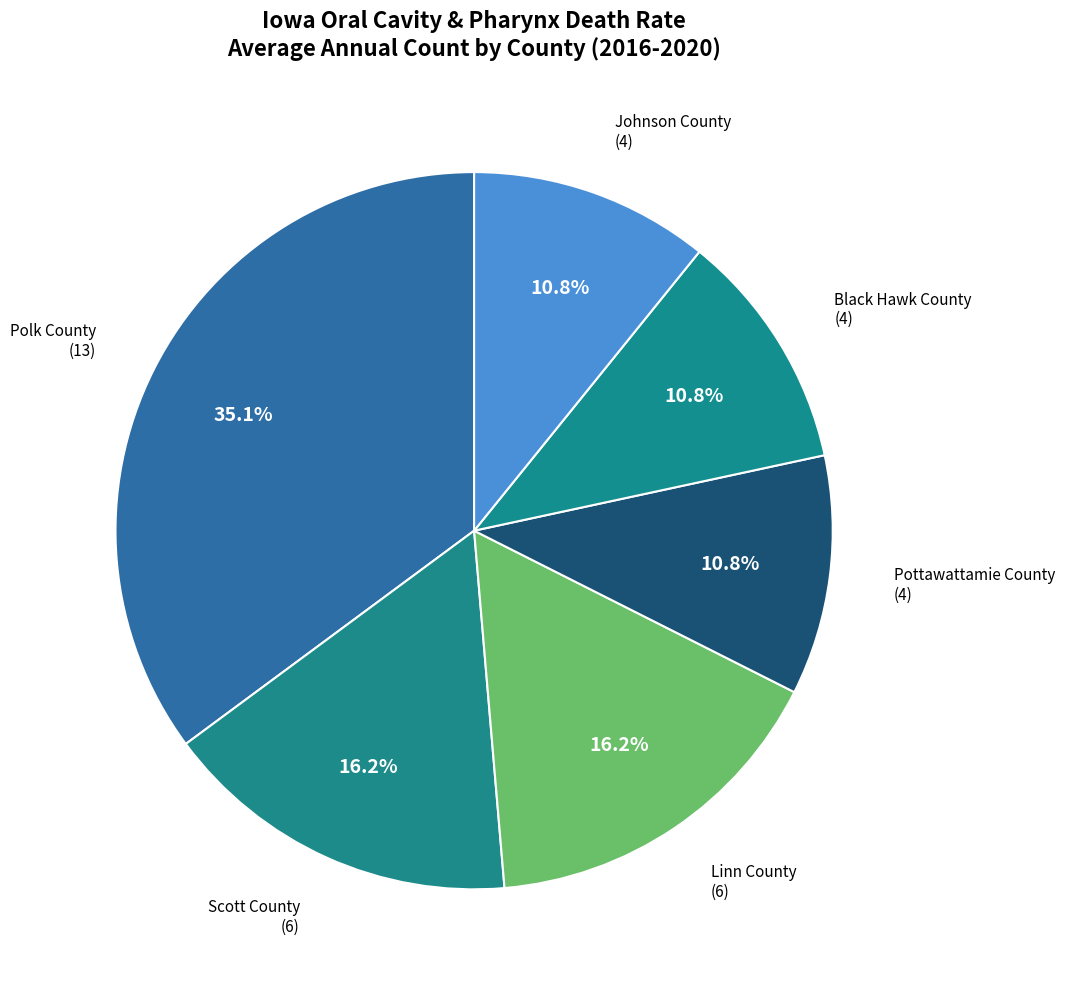

To the nearest percent, what is the difference between the largest and smallest slice percentages?

24%